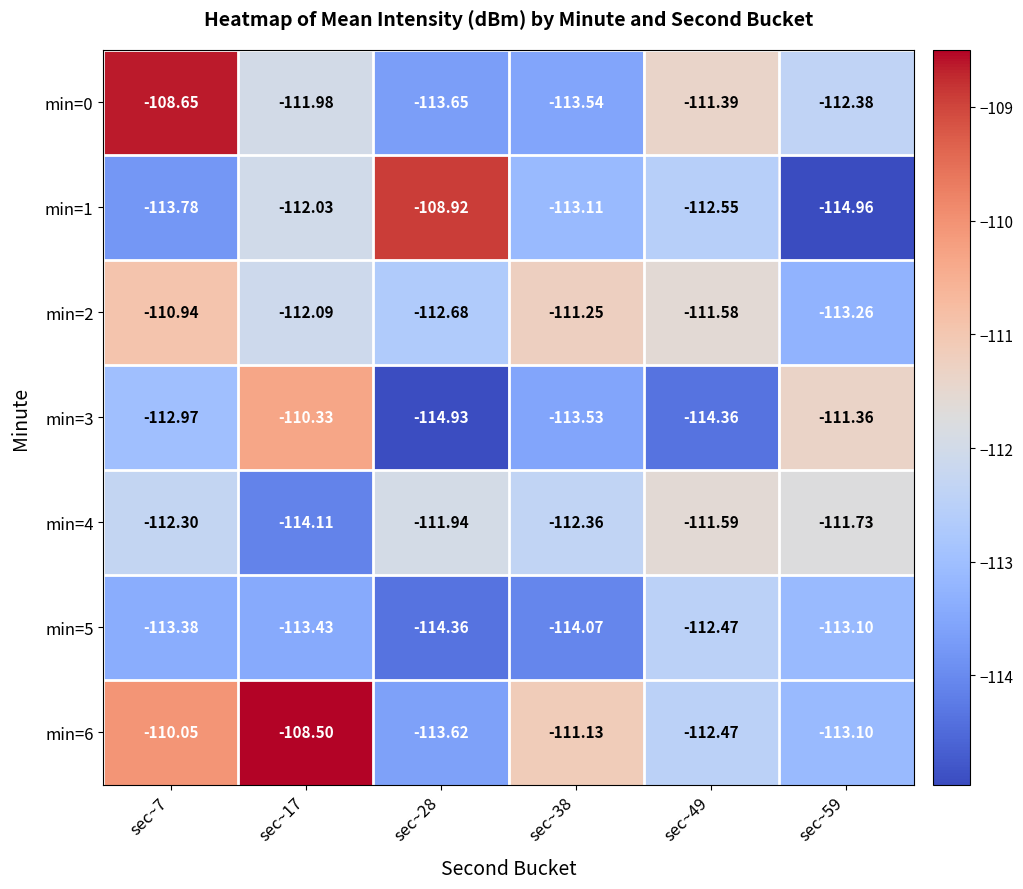

Is the value of min=1 at sec~7 greater than the value of min=0 at sec~7?

No